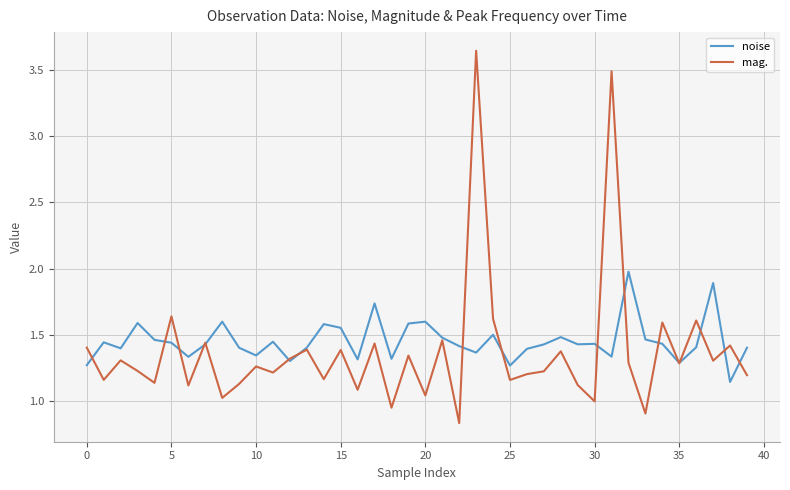

List the series in order of their overall mean, highest first.

noise, mag.